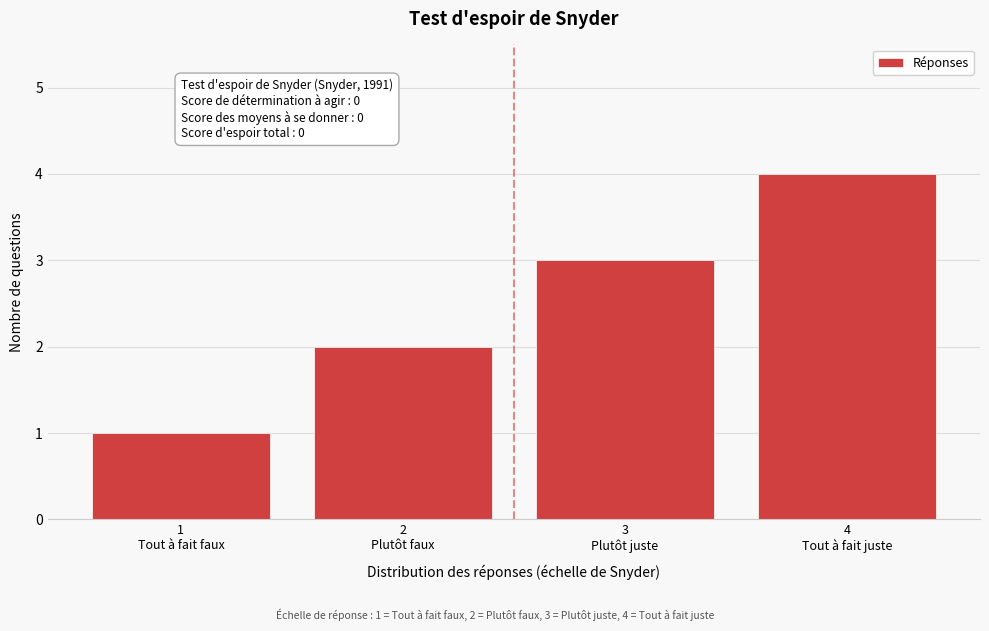

What is the difference between the maximum and minimum values?

3